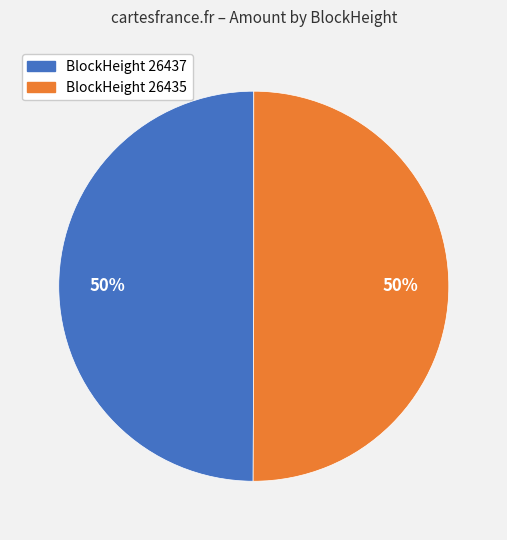

To the nearest percent, what is the average slice percentage?

50%